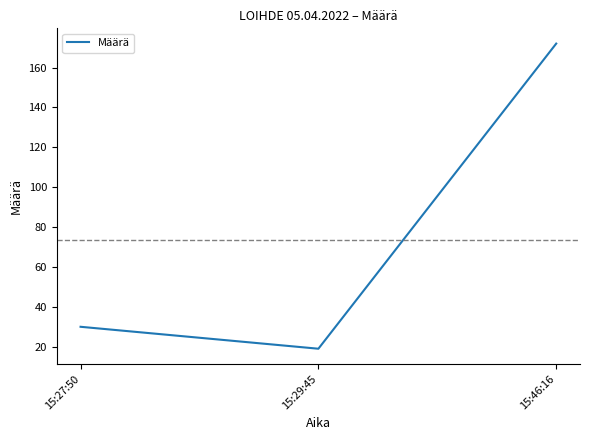

What is the minimum value shown in the chart?

19